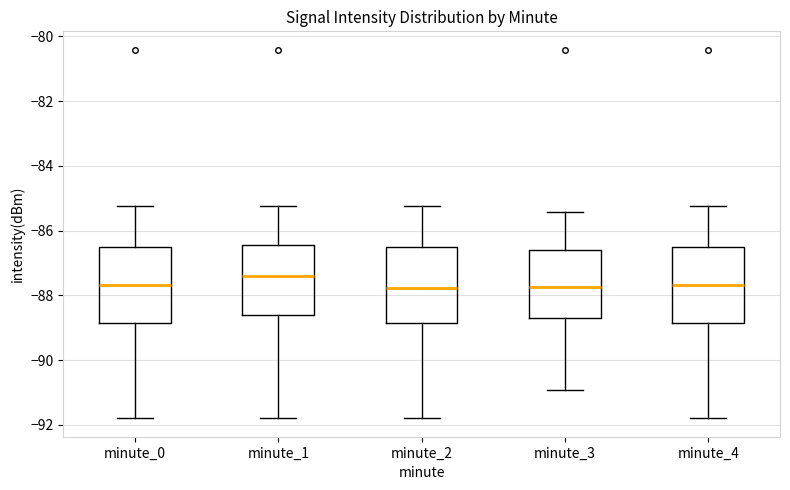

Reading left to right, read every box against the y-axis: the position of its median line, the range the box covers, and the ends of its whiskers. The values are not printed on the chart, so give them approximately, as read against the axis.

minute_0: median -87.6, box -88.8 to -86.4, whiskers -91.8 to -85.2
minute_1: median -87.4, box -88.6 to -86.4, whiskers -91.8 to -85.2
minute_2: median -87.8, box -88.8 to -86.4, whiskers -91.8 to -85.2
minute_3: median -87.8, box -88.8 to -86.6, whiskers -91.0 to -85.4
minute_4: median -87.6, box -88.8 to -86.4, whiskers -91.8 to -85.2